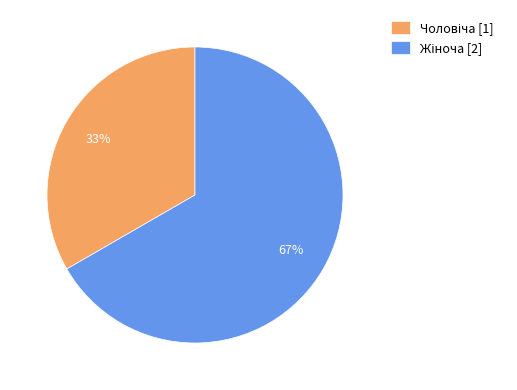

Is there a majority slice in this chart?

Yes